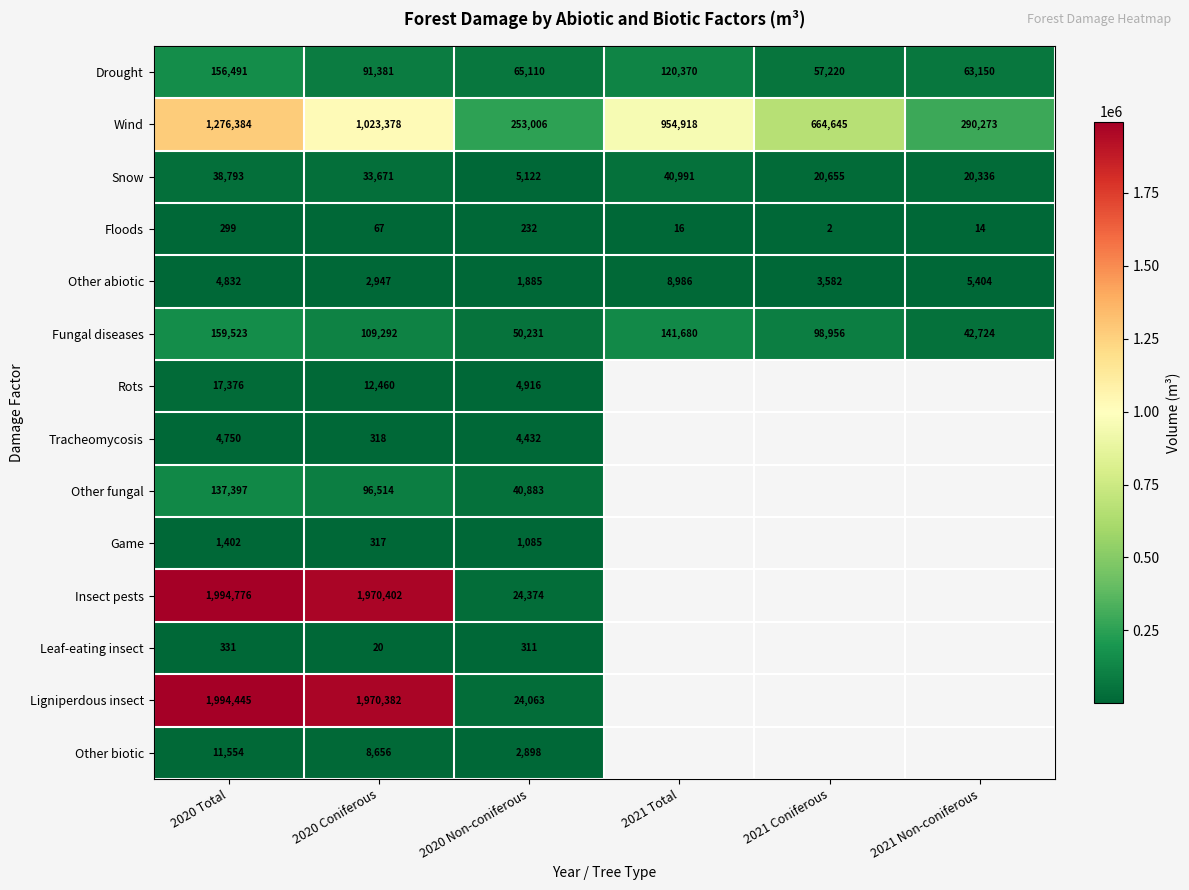

What is the total value across all series at 2020 Non-coniferous?

478548